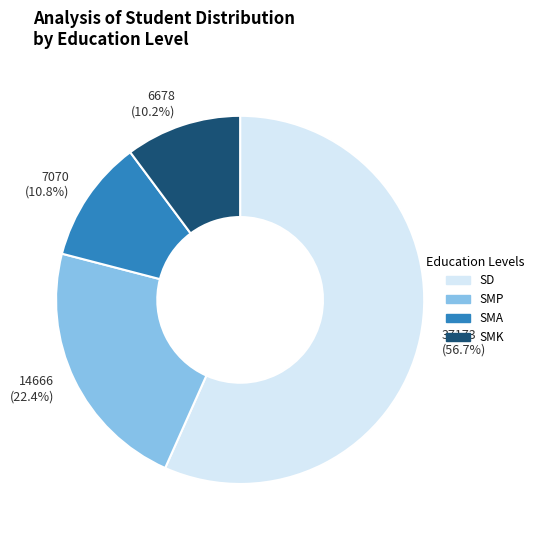

How many slices are in this pie chart?

4